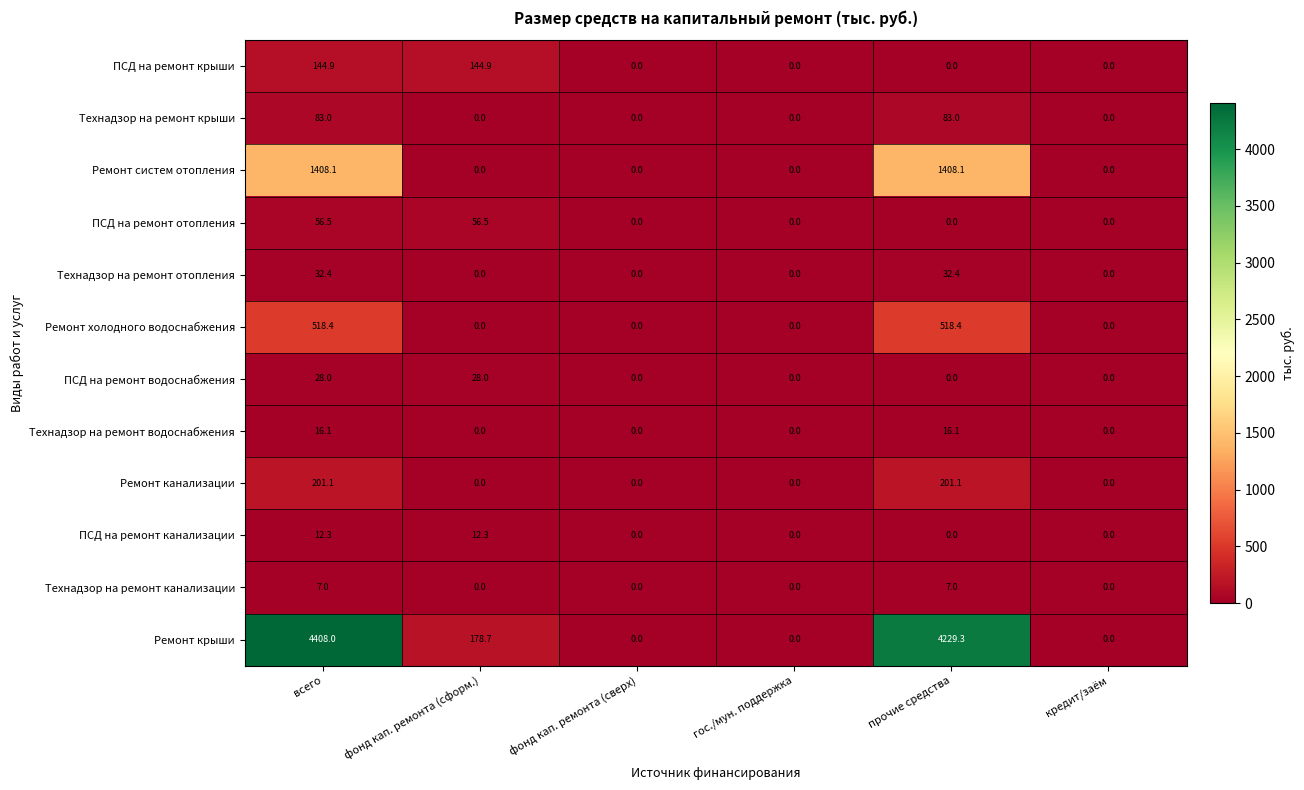

What is the greatest value displayed?

4408.0